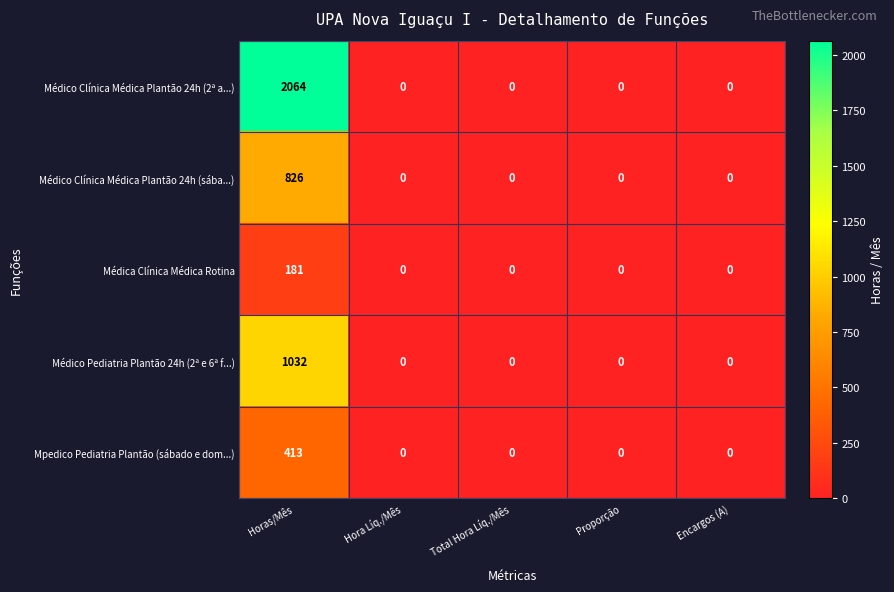

Rank the series by their maximum value, from lowest to highest.

Médica Clínica Médica Rotina, Mpedico Pediatria Plantão (sábado e dom...), Médico Clínica Médica Plantão 24h (sába...), Médico Pediatria Plantão 24h (2ª e 6ª f...), Médico Clínica Médica Plantão 24h (2ª a...)